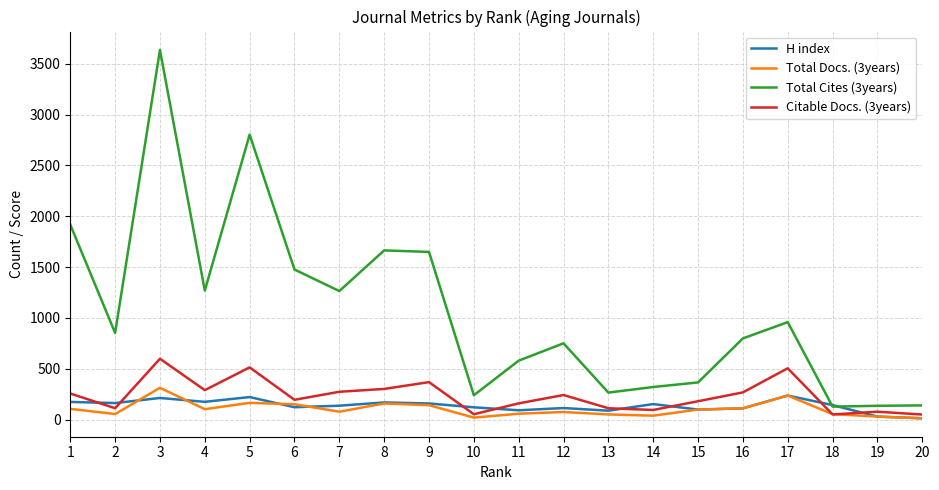

How many lines are shown in the chart?

4